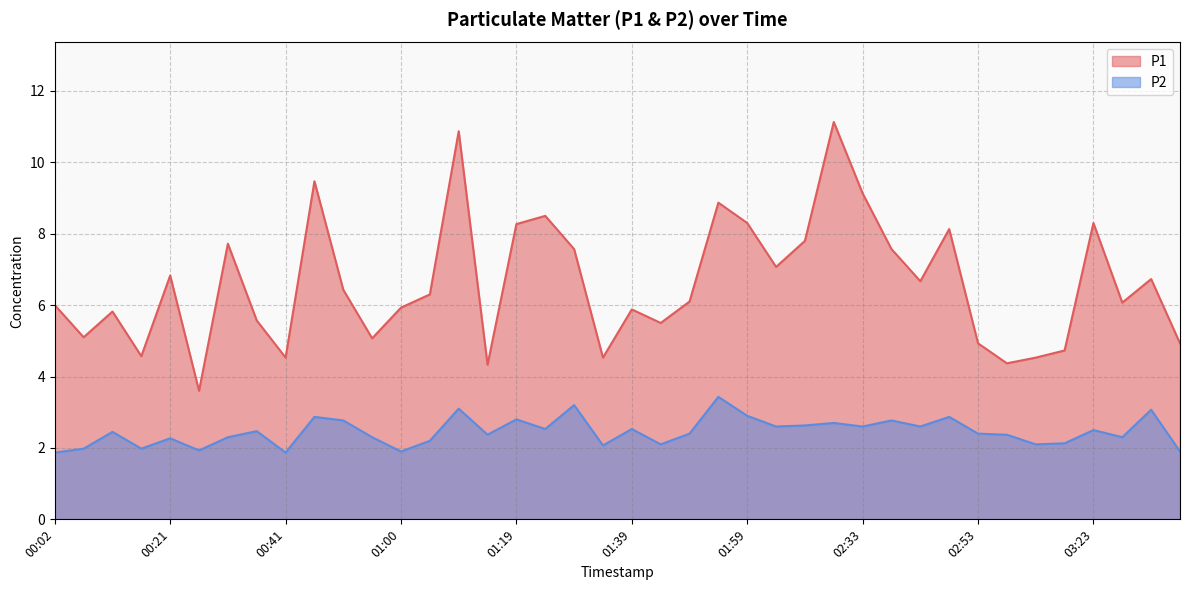

What is the spread (max minus min) of values at 01:10?

7.8